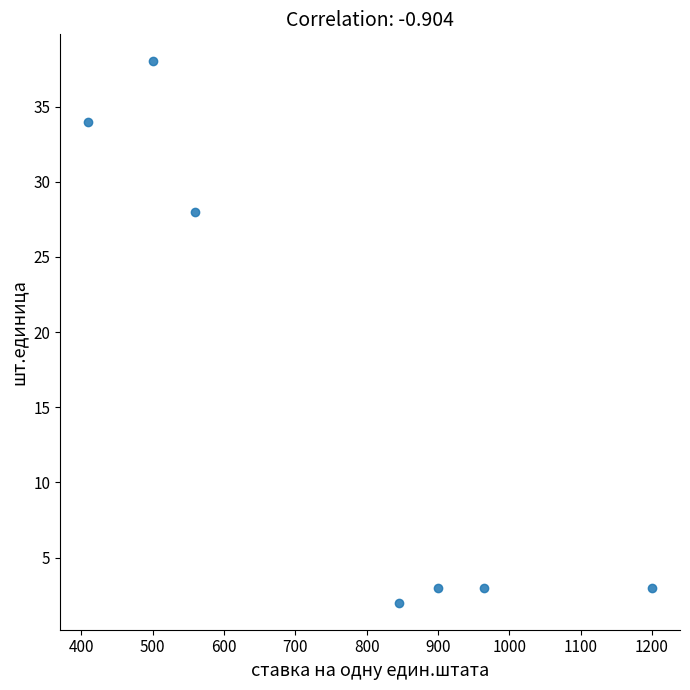

What Y value in the scatter plot is closest to 20?

28